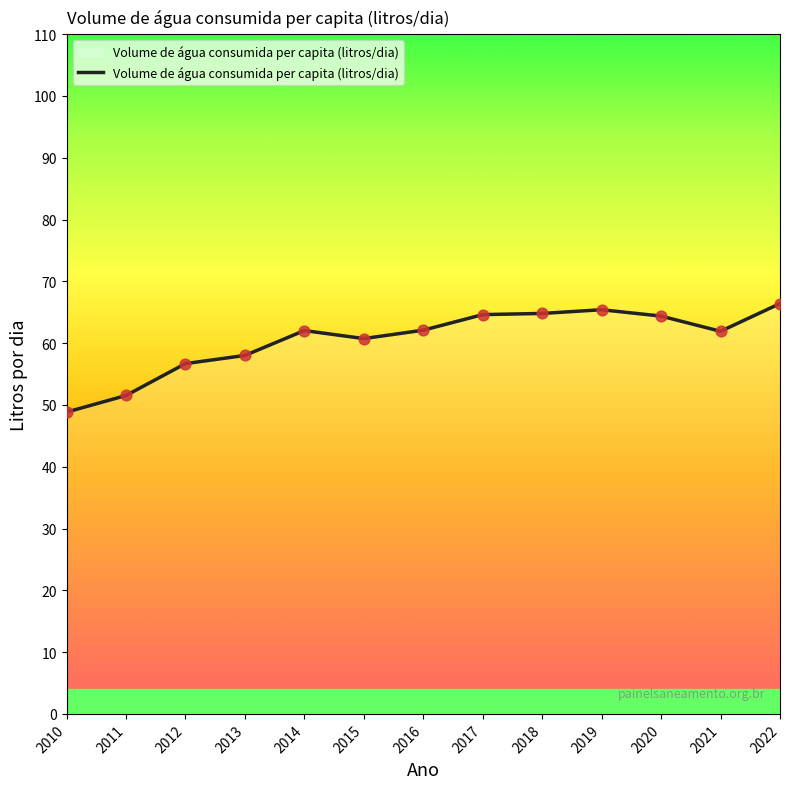

What is the change in value from 2016 to 2018?

+2.7